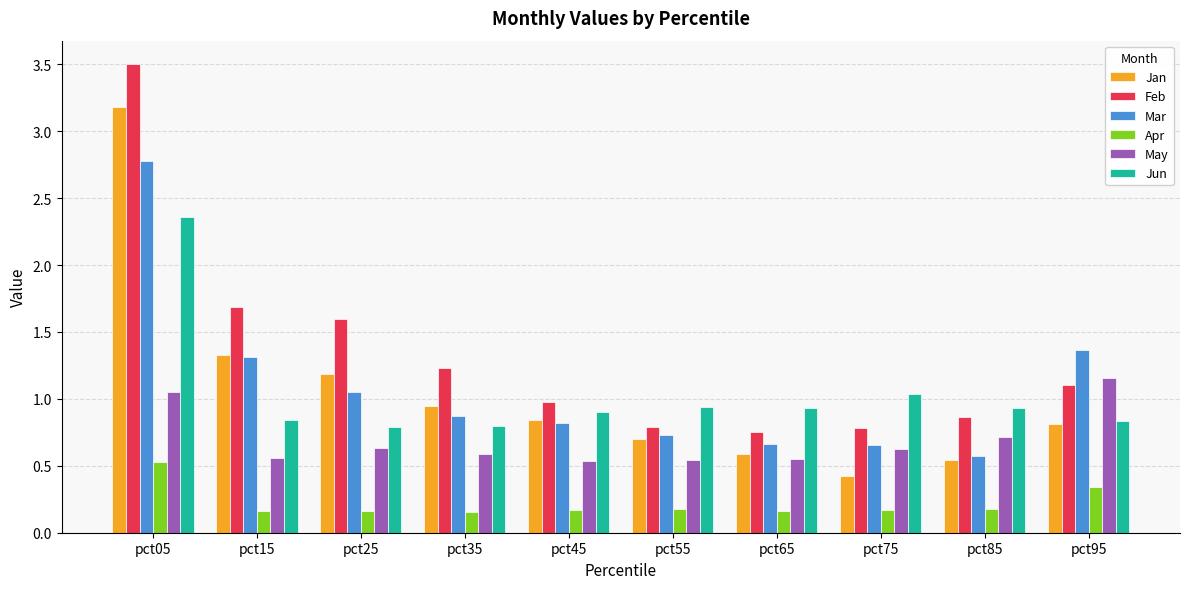

Which category has the highest value across all series?

pct05